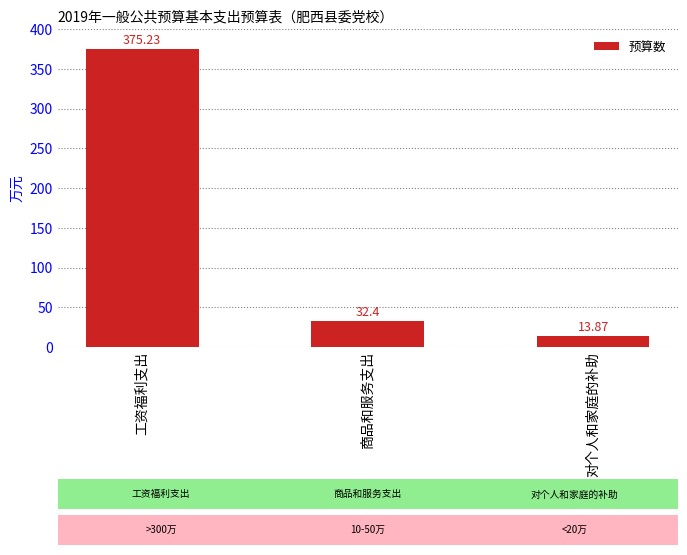

How many bars are there in total?

3